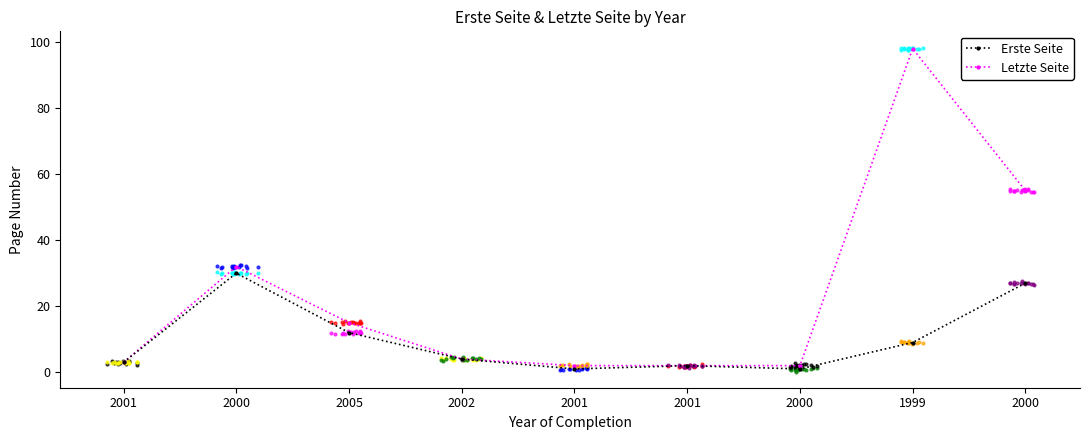

What is the total value across all series at 2000?

62